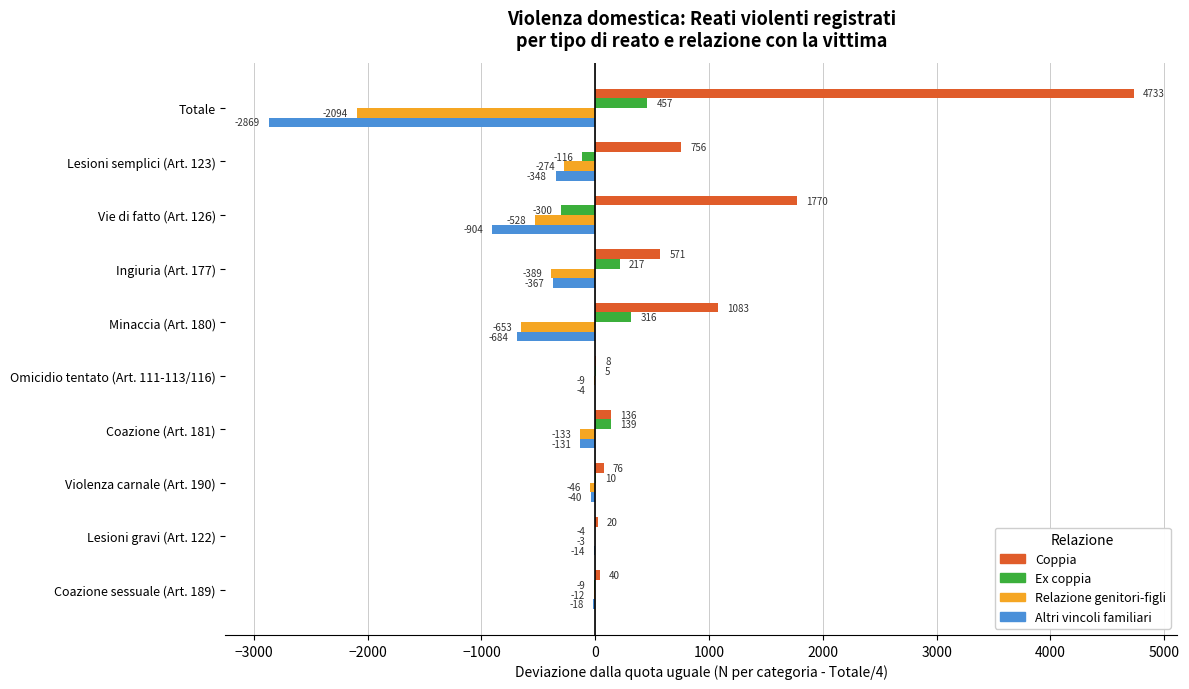

At which label does Ex coppia reach its peak?

Totale